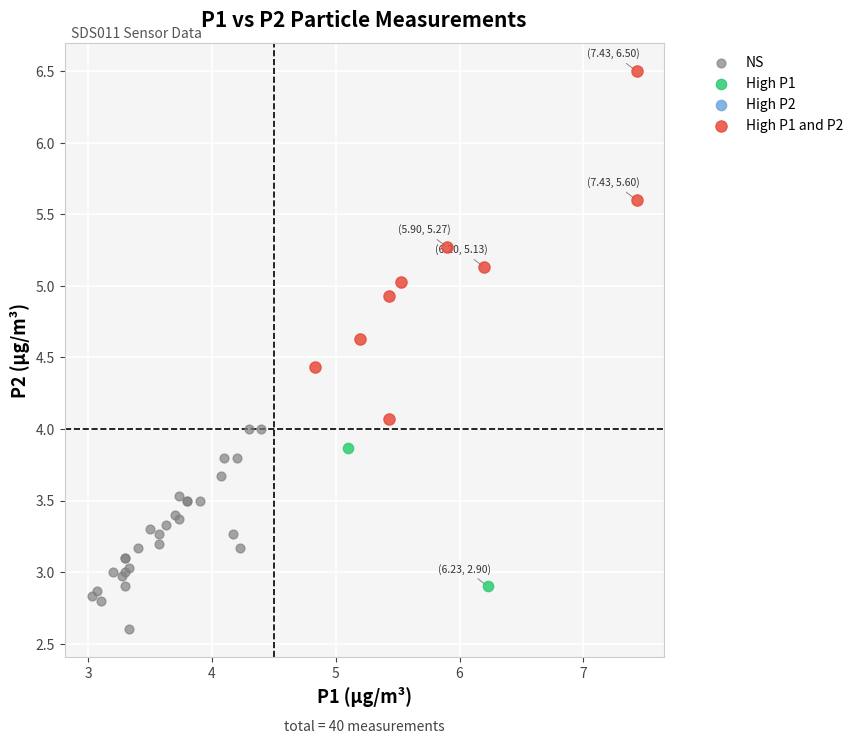

Which series reaches the maximum Y coordinate?

High P1 and P2